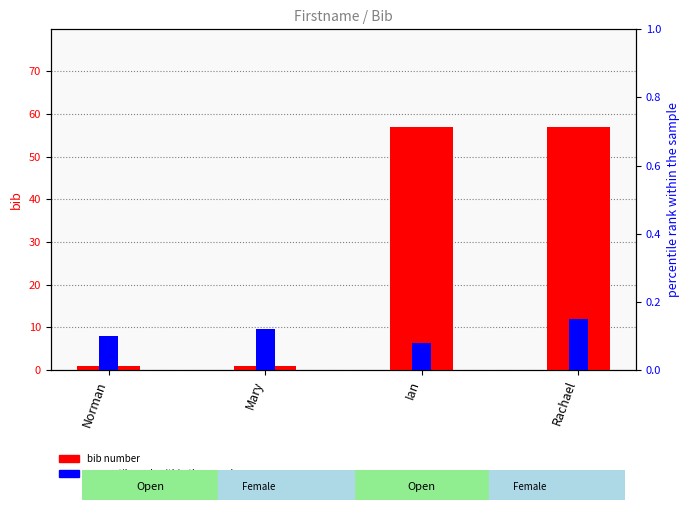

Between Norman and Mary, which series saw the biggest shift?

percentile rank within the sample